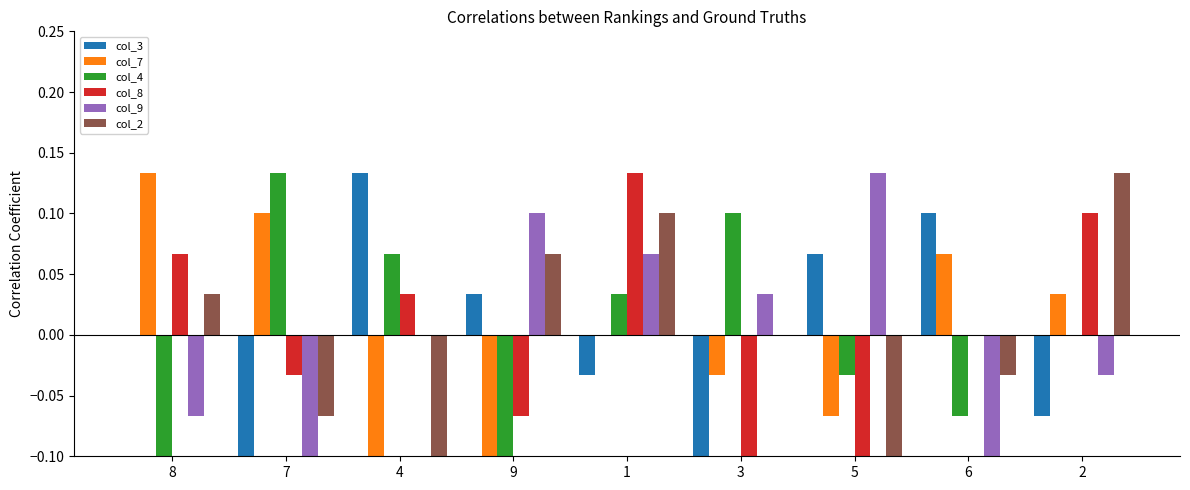

The value of col_4 at 9 is -0.1. True or false?

True